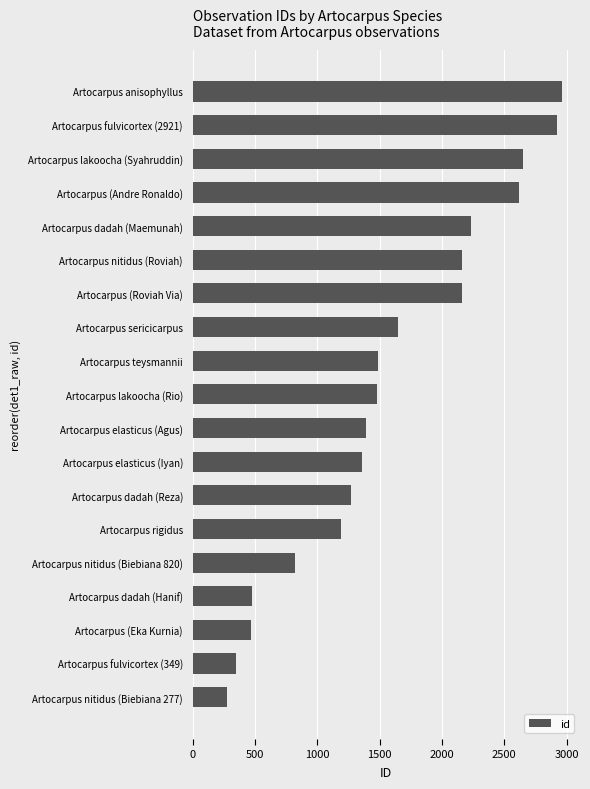

What is the sum of all values?

29903